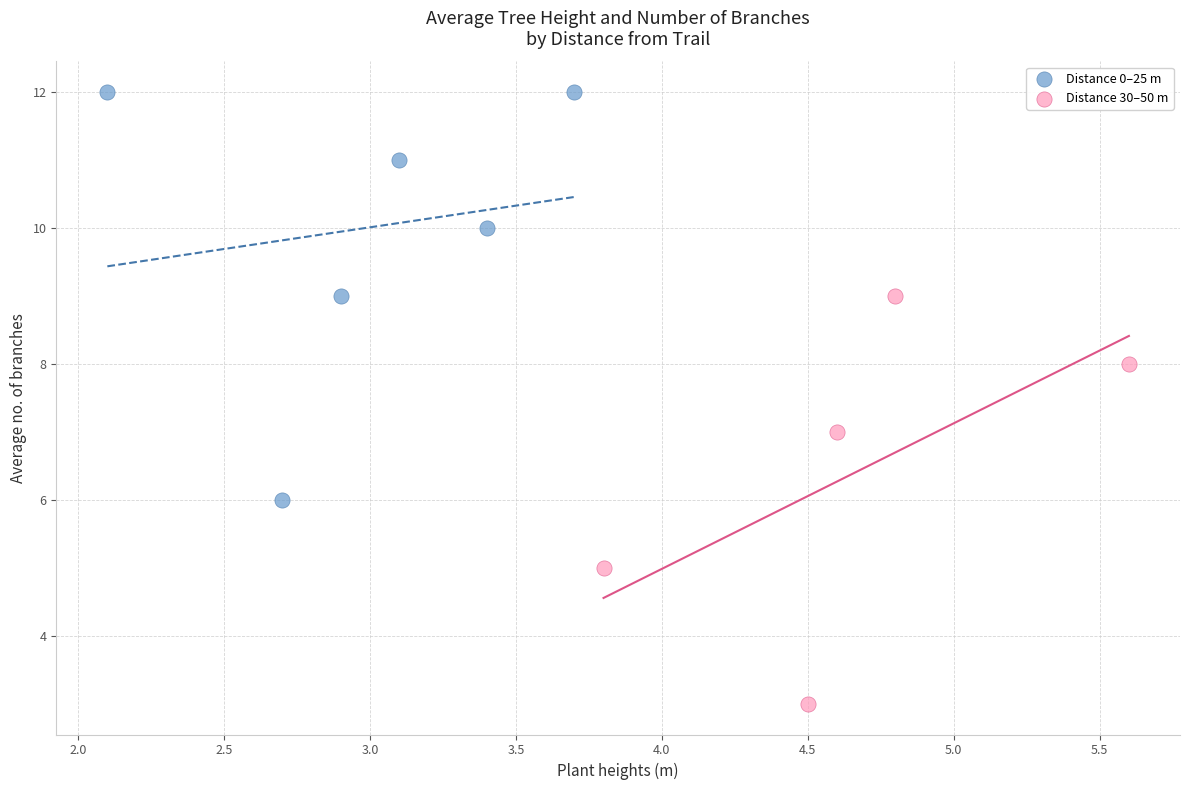

Which series contains the highest Y value?

Distance 0–25 m